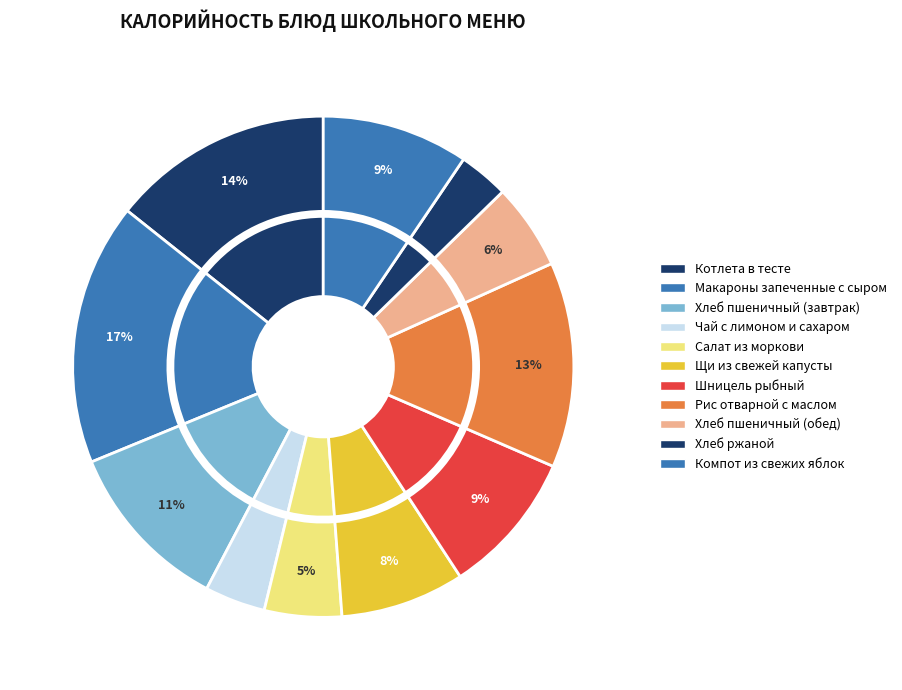

To the nearest percent, what is the difference between the largest and smallest slice percentages?

14%